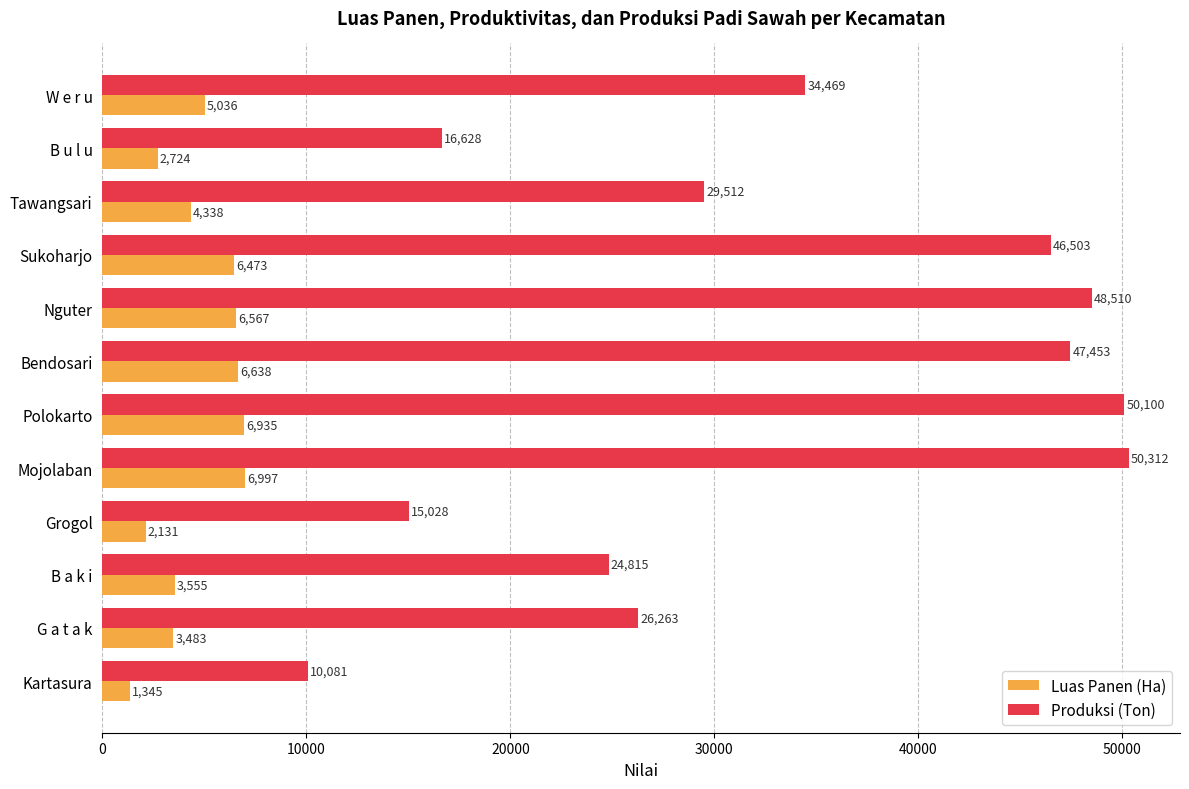

At how many categories does at least one series exceed 39561?

5